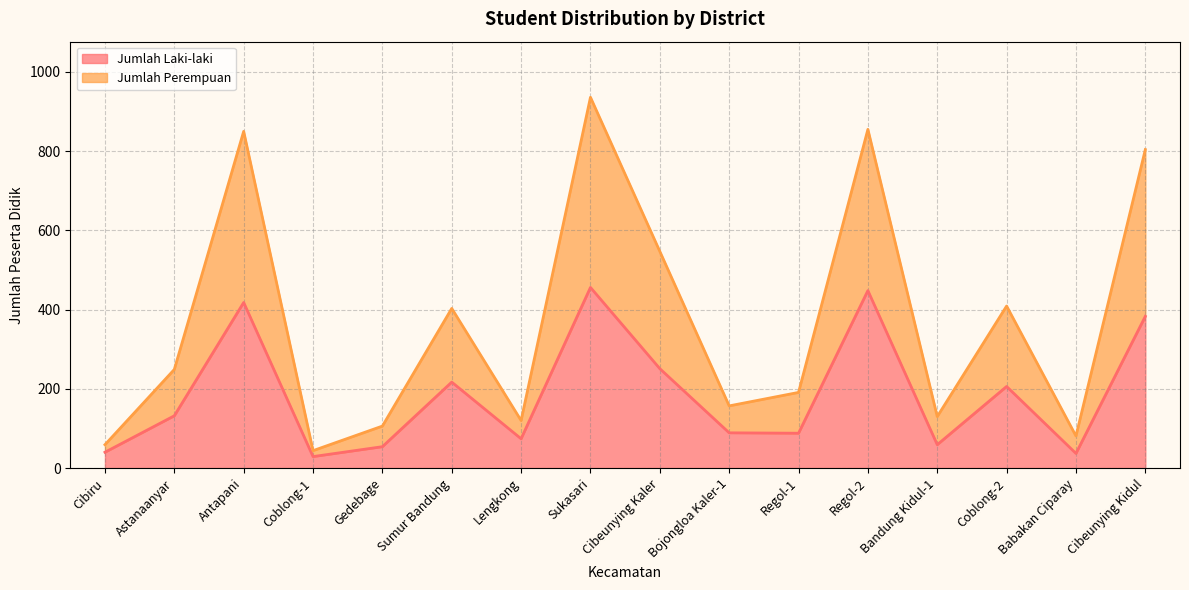

What is the minimum value for Jumlah Perempuan?

44